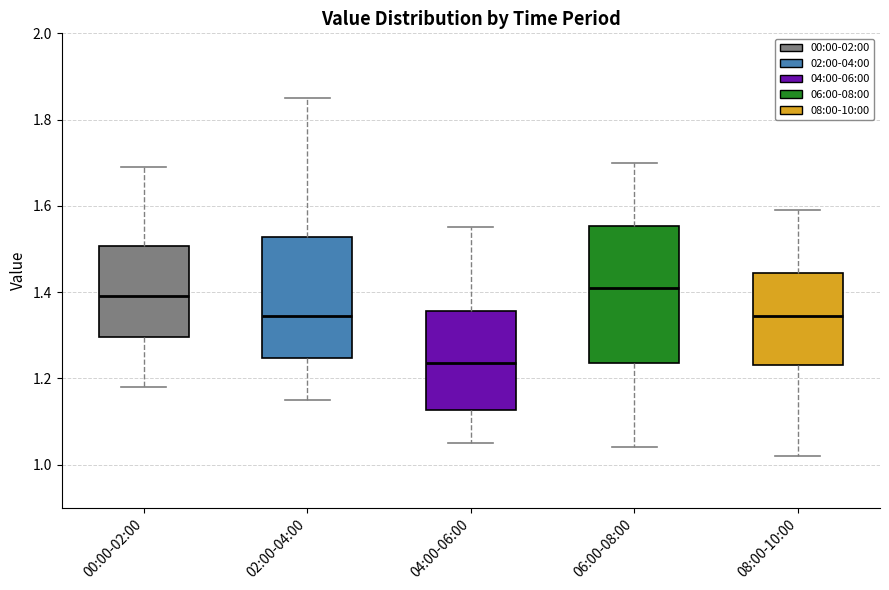

Reading left to right, transcribe this box plot: for each box, give where its median line is, the range the box spans, and where its two whiskers end, as read against the y-axis. The values are not printed on the chart, so give them approximately, as read against the axis.

00:00-02:00: median 1.40, box 1.30 to 1.50, whiskers 1.18 to 1.70
02:00-04:00: median 1.34, box 1.24 to 1.52, whiskers 1.16 to 1.86
04:00-06:00: median 1.24, box 1.12 to 1.36, whiskers 1.06 to 1.56
06:00-08:00: median 1.42, box 1.24 to 1.56, whiskers 1.04 to 1.70
08:00-10:00: median 1.34, box 1.24 to 1.44, whiskers 1.02 to 1.60